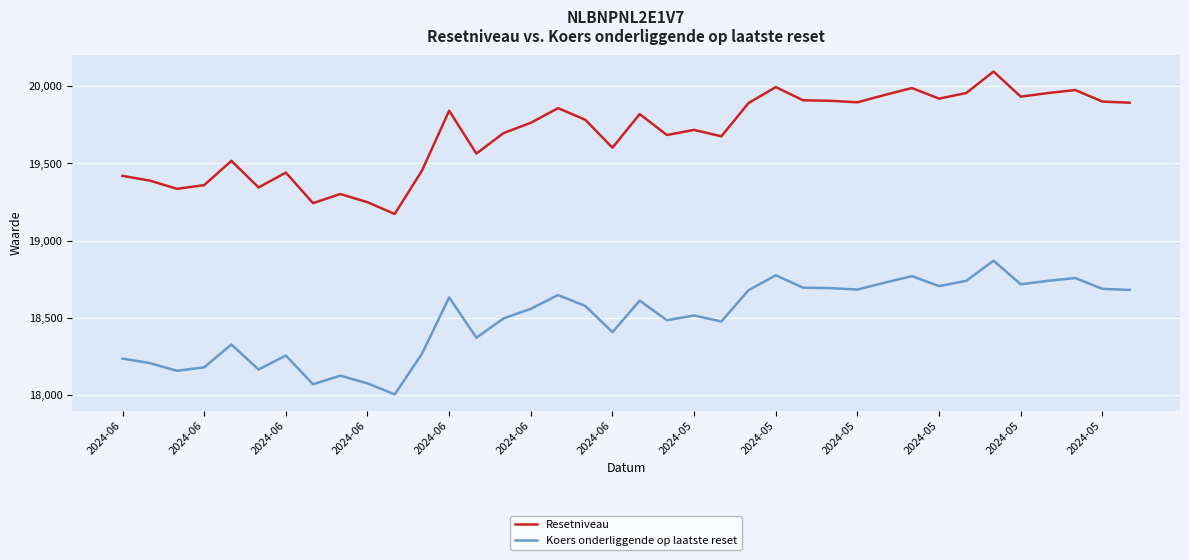

Rank the series by their maximum value, from lowest to highest.

Koers onderliggende op laatste reset, Resetniveau